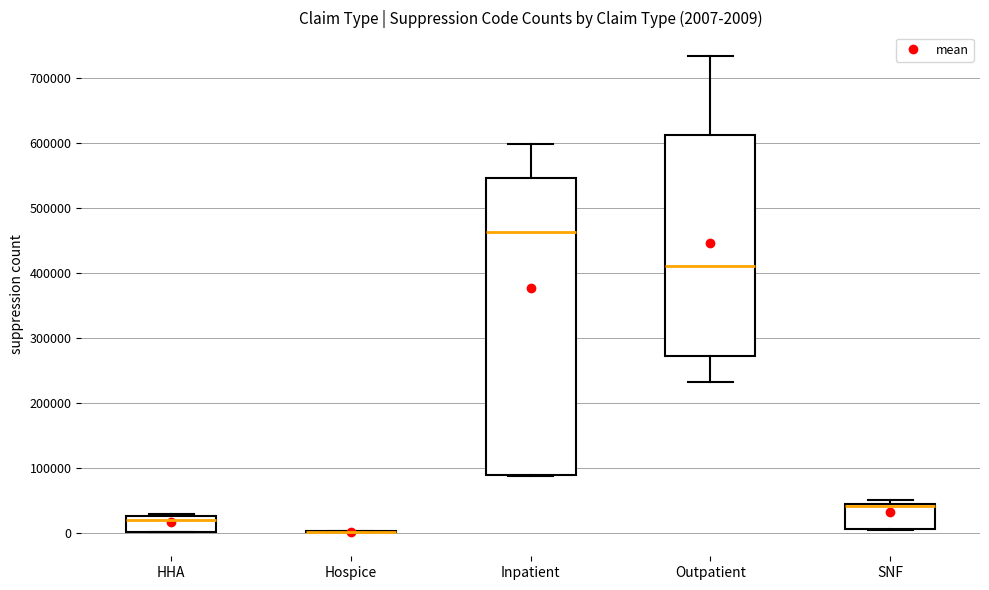

Which box is the tallest, from its lower edge to its upper edge?

Inpatient